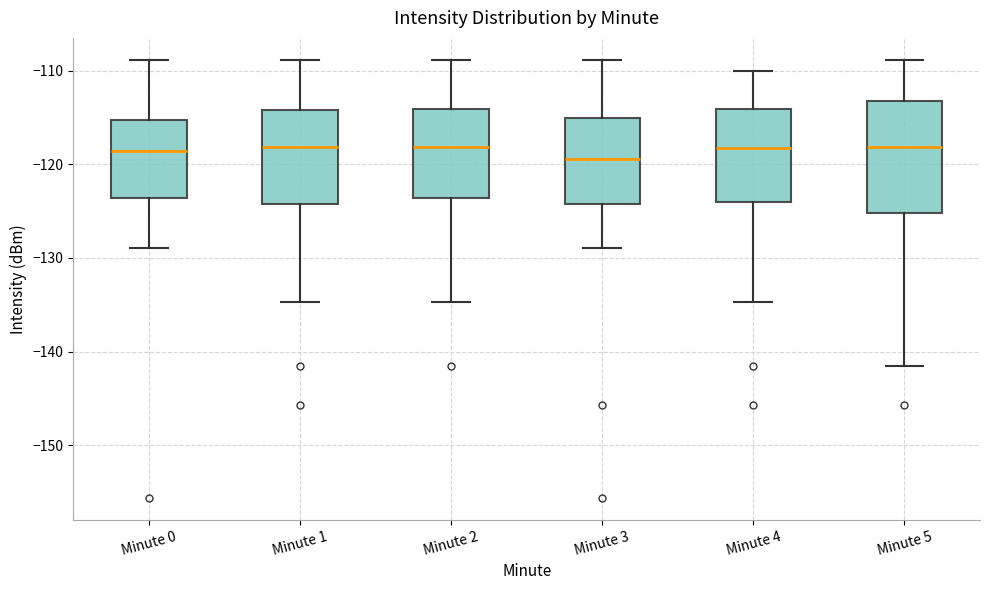

Reading left to right, read every box against the y-axis: the position of its median line, the range the box covers, and the ends of its whiskers. The values are not printed on the chart, so give them approximately, as read against the axis.

Minute 0: median -119, box -124 to -115, whiskers -129 to -109
Minute 1: median -118, box -124 to -114, whiskers -135 to -109
Minute 2: median -118, box -124 to -114, whiskers -135 to -109
Minute 3: median -119, box -124 to -115, whiskers -129 to -109
Minute 4: median -118, box -124 to -114, whiskers -135 to -110
Minute 5: median -118, box -125 to -113, whiskers -142 to -109